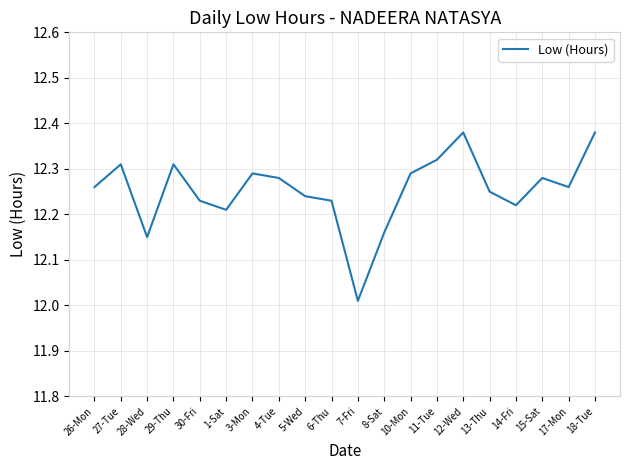

At which category does the chart reach its minimum across all series?

7-Fri